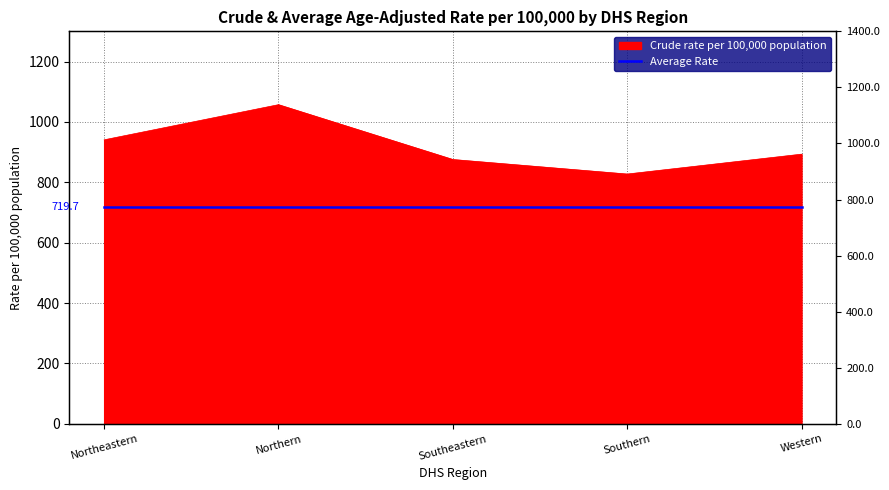

What is the label of the 5th point from the left?

Western